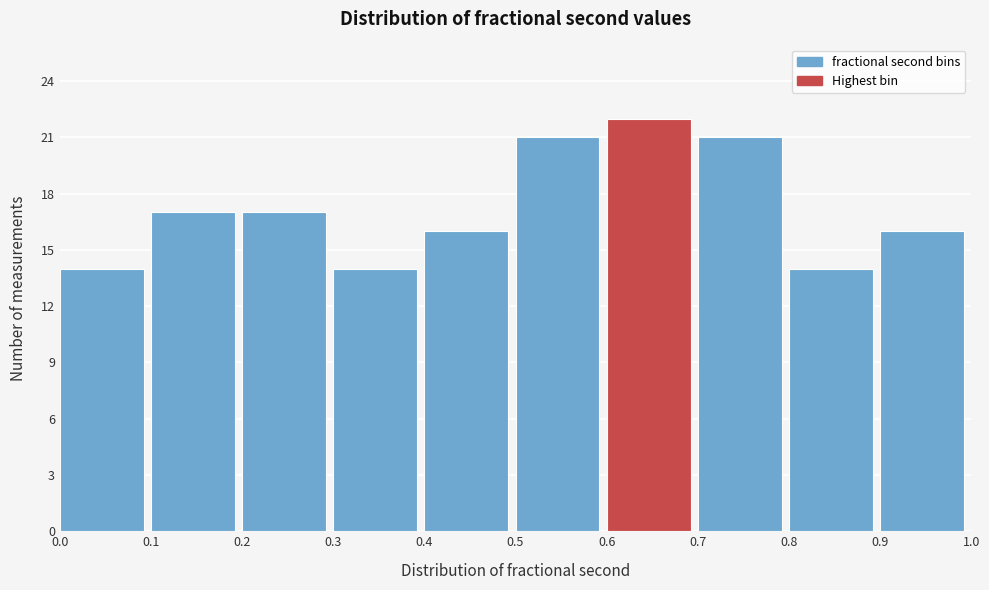

Which range on the x-axis has the tallest bar?

0.6 to 0.7